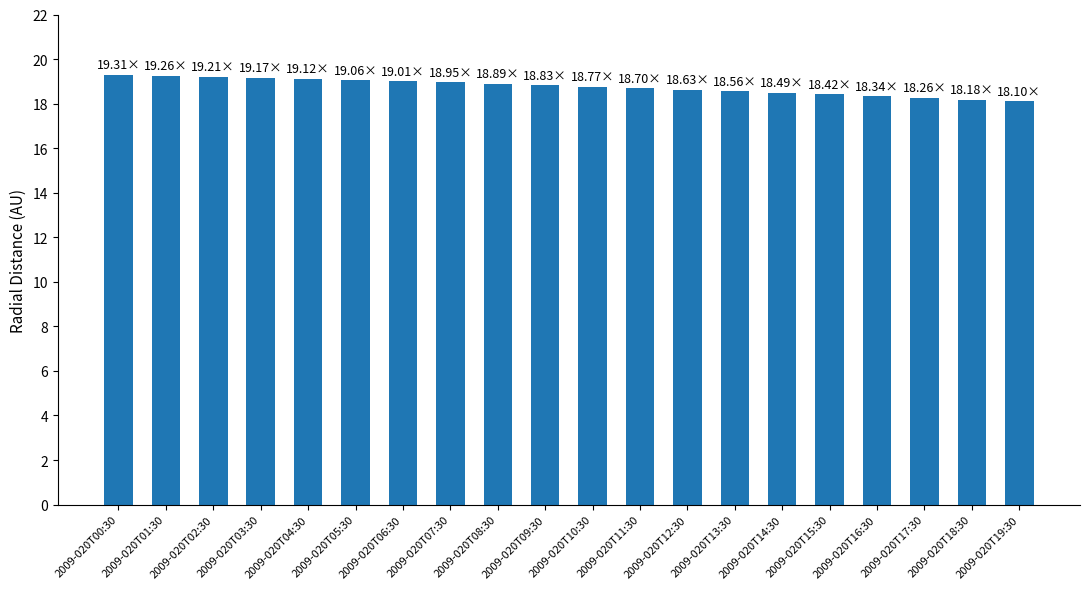

What is the change in value from 2009-020T11:30 to 2009-020T19:30?

-0.6